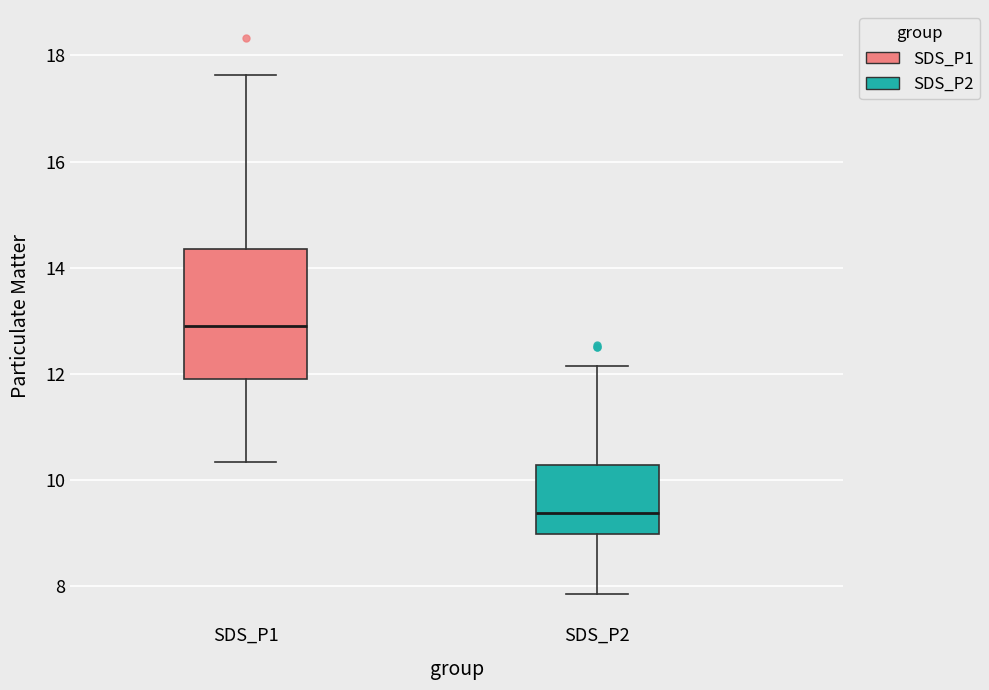

Reading left to right, transcribe this box plot: for each box, give where its median line is, the range the box spans, and where its two whiskers end, as read against the y-axis. The values are not printed on the chart, so give them approximately, as read against the axis.

SDS_P1: median 13.0, box 12.0 to 14.4, whiskers 10.4 to 17.6
SDS_P2: median 9.4, box 9.0 to 10.2, whiskers 7.8 to 12.2